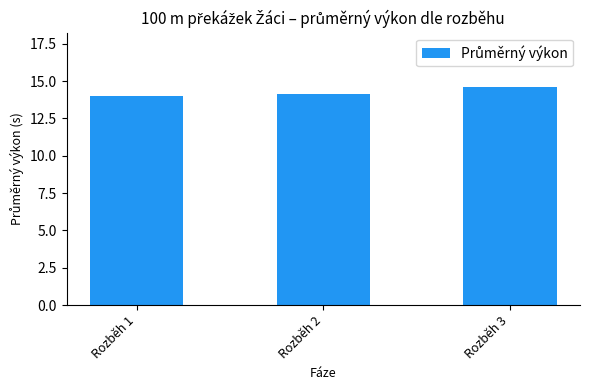

Between Rozběh 3 and Rozběh 2, which is larger?

Rozběh 3